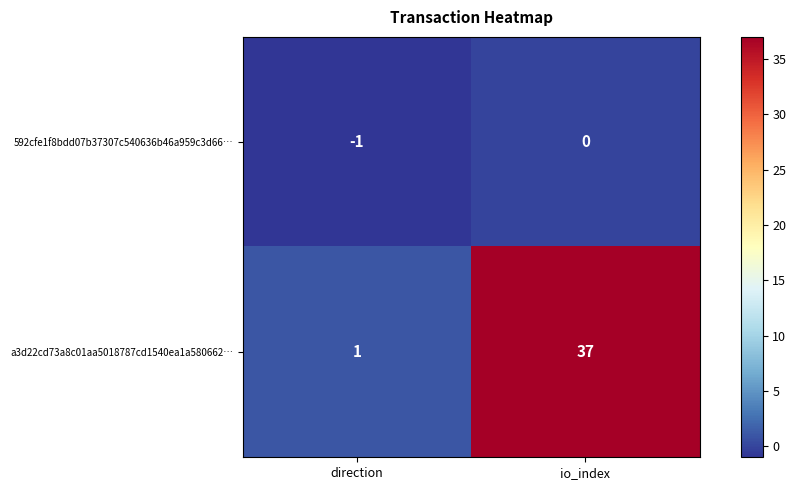

List the series in order of their overall mean, highest first.

a3d22cd73a8c01aa5018787cd1540ea1a580662…, 592cfe1f8bdd07b37307c540636b46a959c3d66…